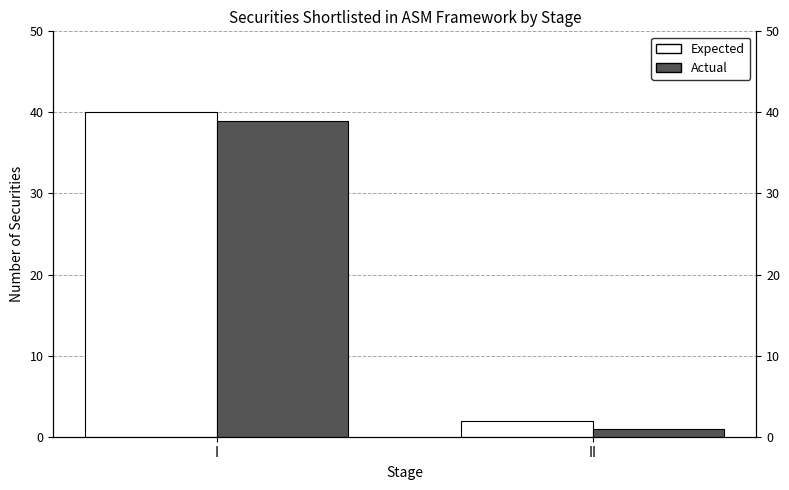

How many bars are there in total?

4